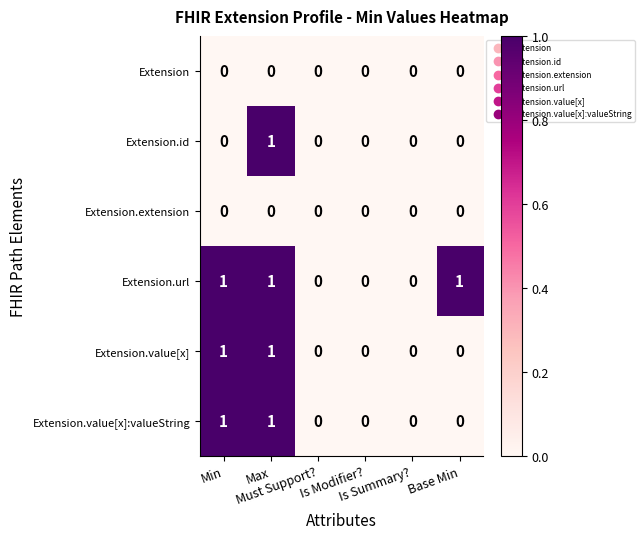

Which series has the largest total across all categories?

Extension.url